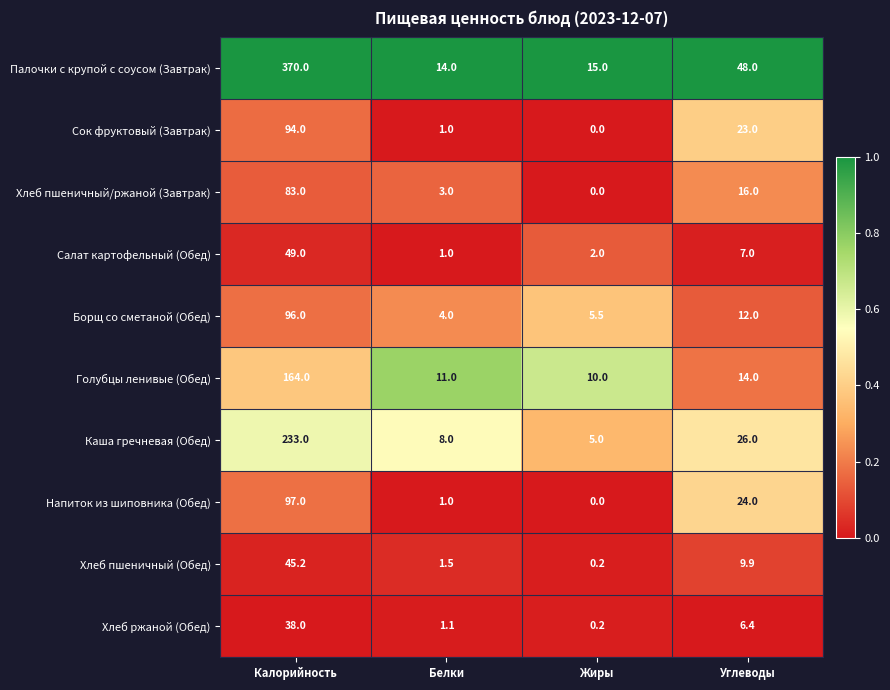

Count the number of categories in the chart.

4